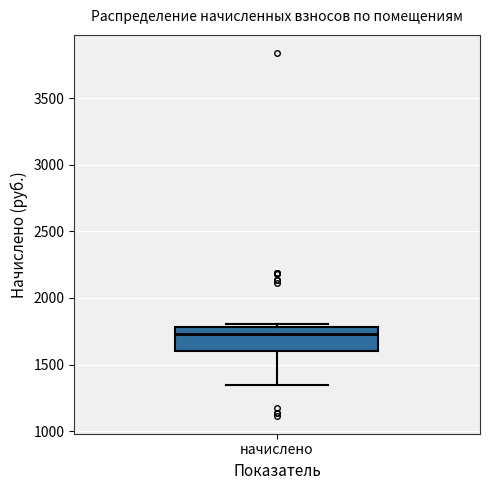

Where does the lower whisker of the box for начислено end on the y-axis? The values are not printed on the chart, so give them approximately, as read against the axis.

1350